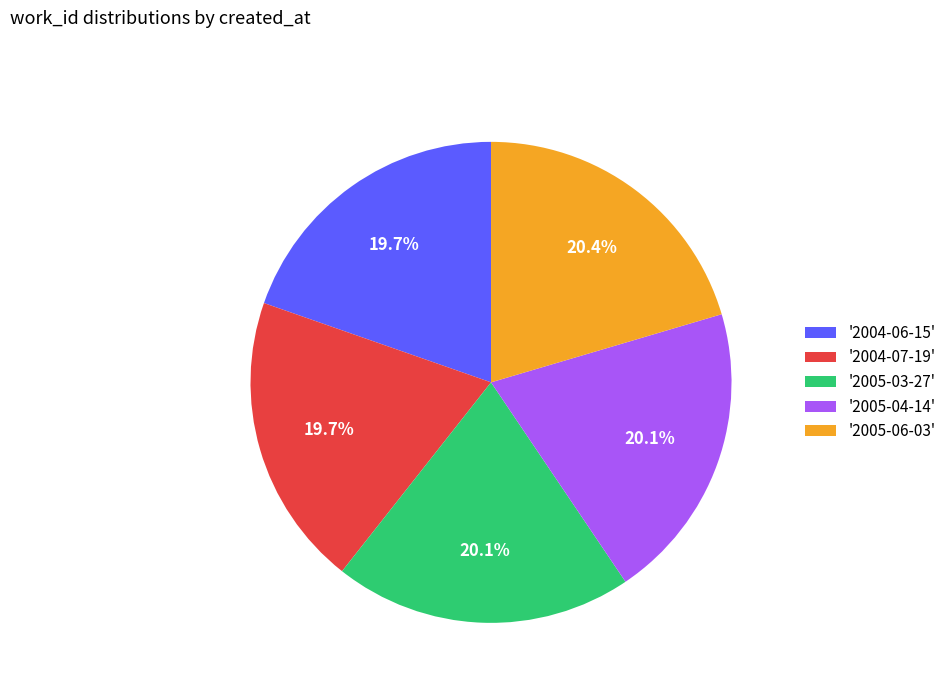

Does any single category account for the majority?

No